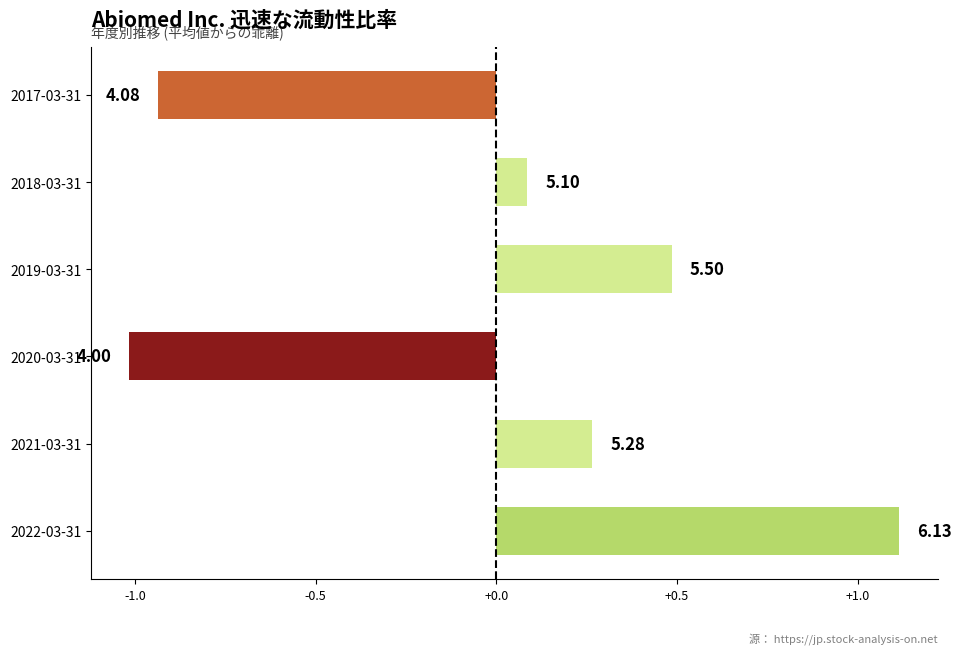

How many bars are there in total?

6